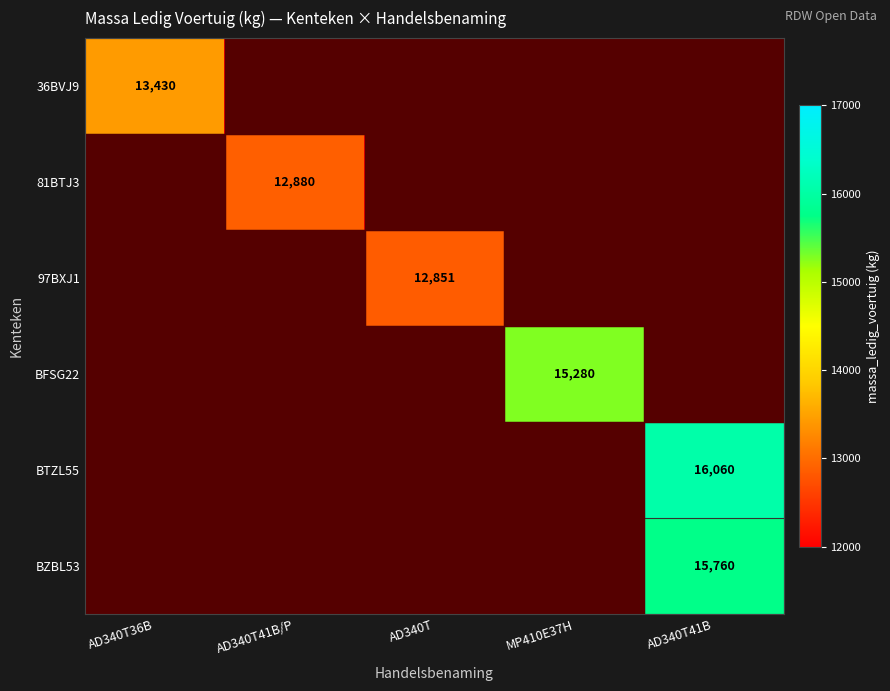

Rank the categories by BFSG22 value from lowest to highest.

AD340T36B, AD340T41B/P, AD340T, AD340T41B, MP410E37H